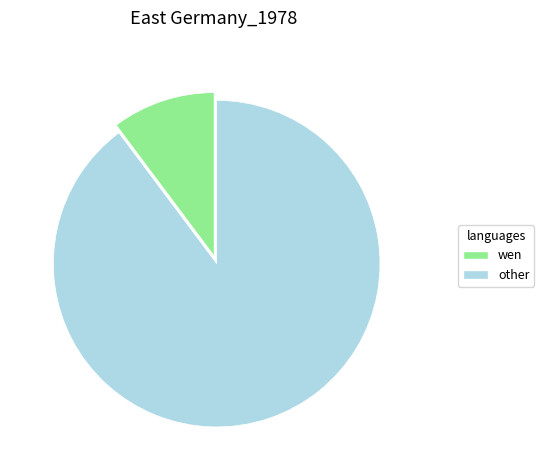

Does any single category account for the majority?

Yes